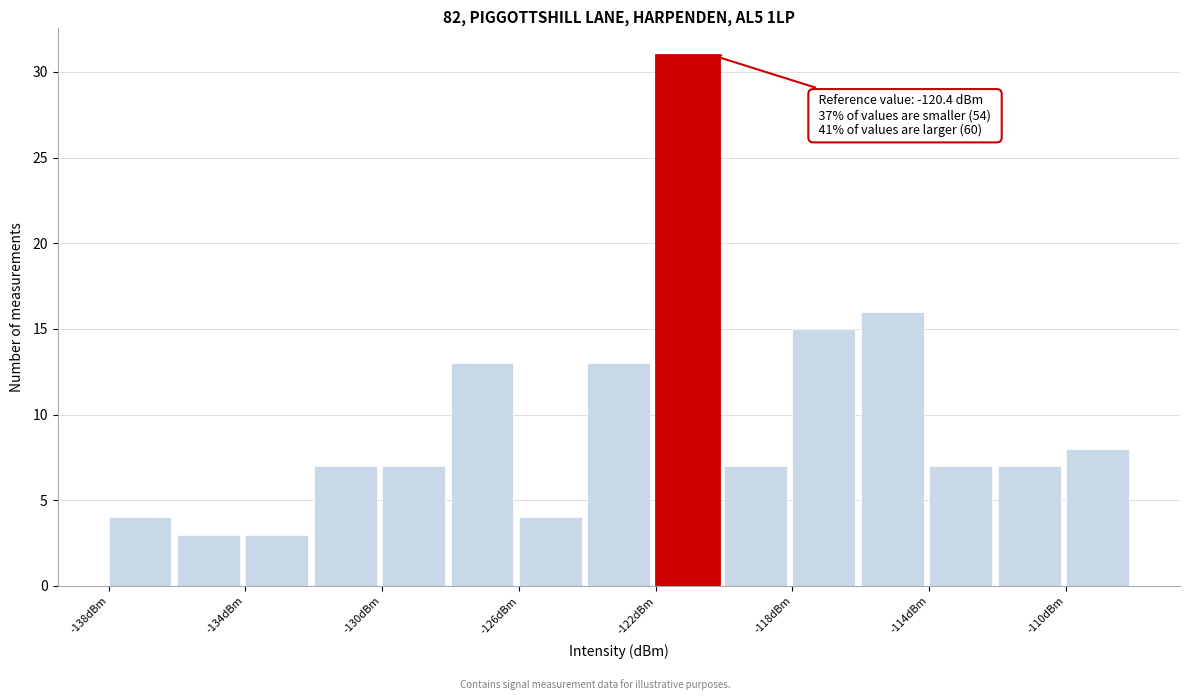

Which range on the x-axis has the tallest bar?

-122 to -120